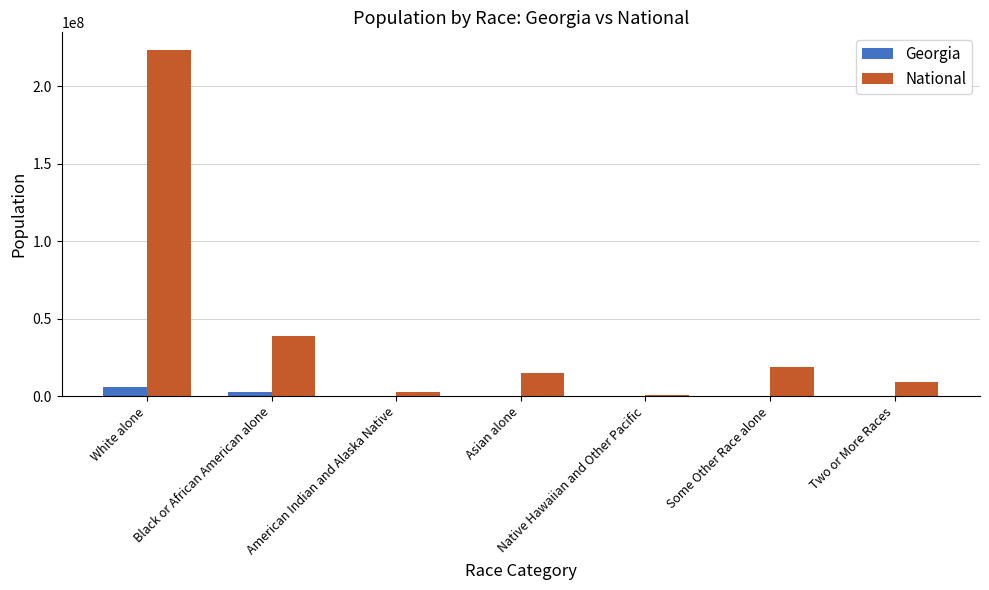

What is the total value across all series at American Indian and Alaska Native?

2964399